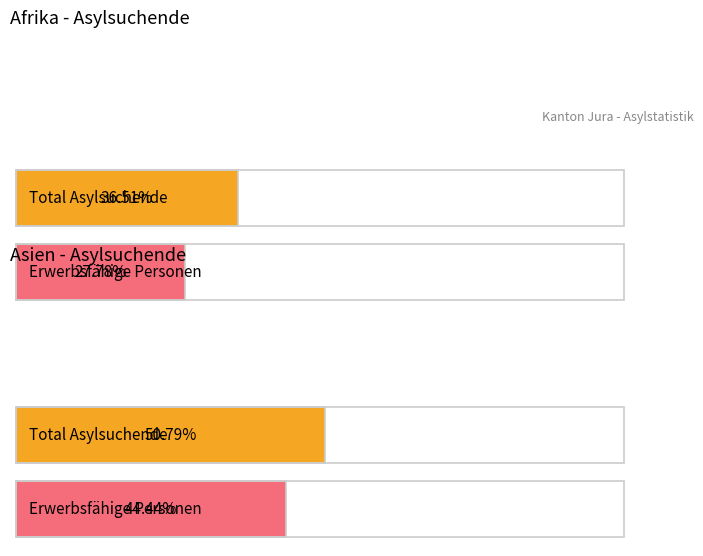

The value of Erwerbstätige Personen at Europa is -1. True or false?

False